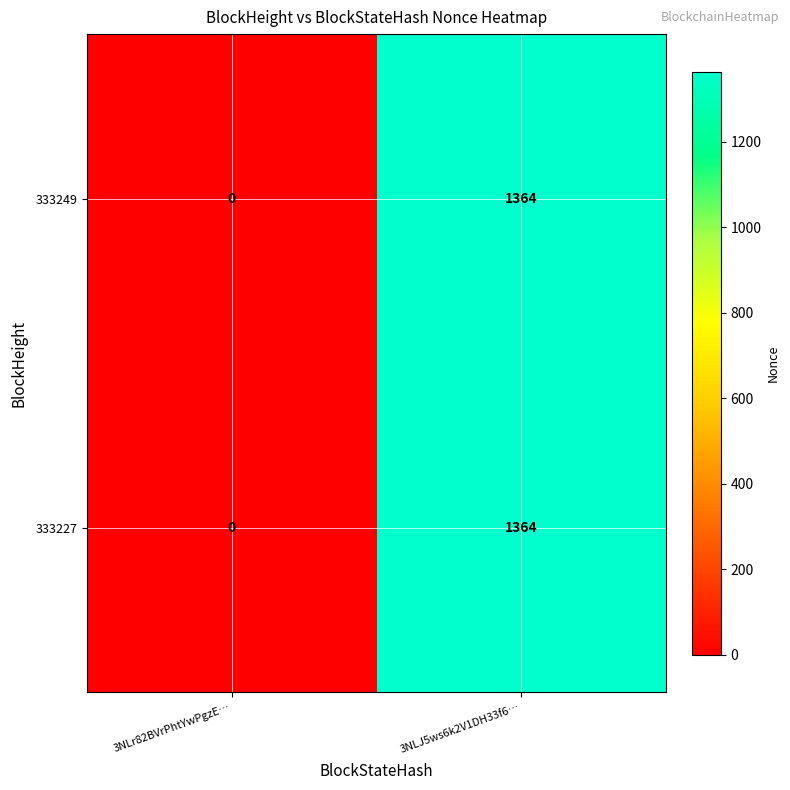

What is the sum of all 333227 values?

1364